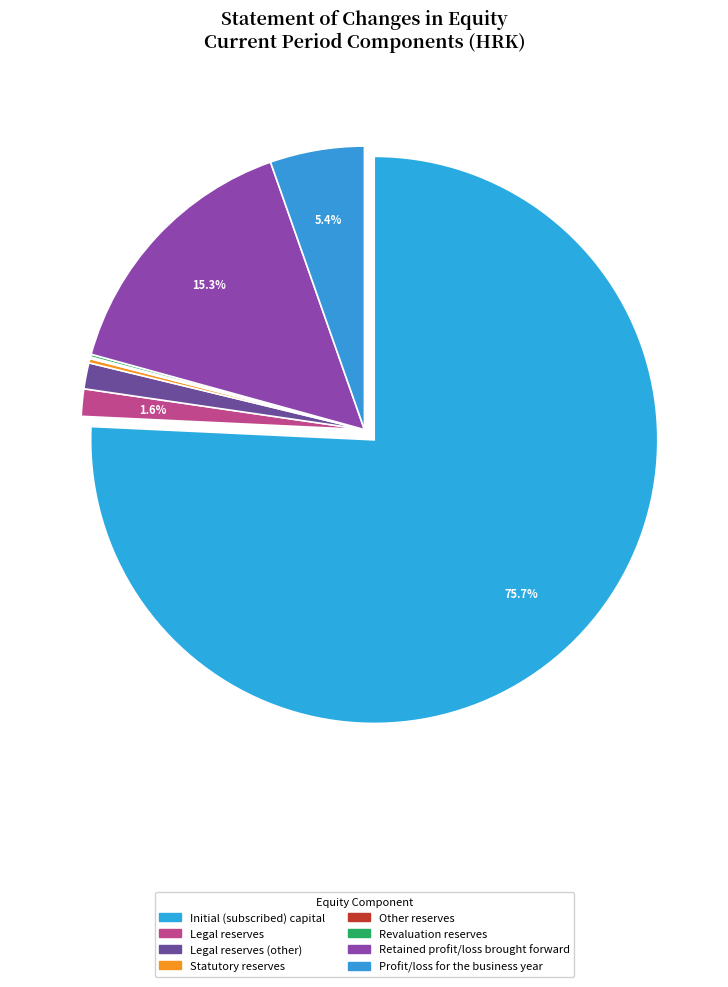

Rank the categories by value from lowest to highest.

Other reserves, Revaluation reserves, Statutory reserves, Legal reserves (other), Legal reserves, Profit/loss for the business year, Retained profit/loss brought forward, Initial (subscribed) capital